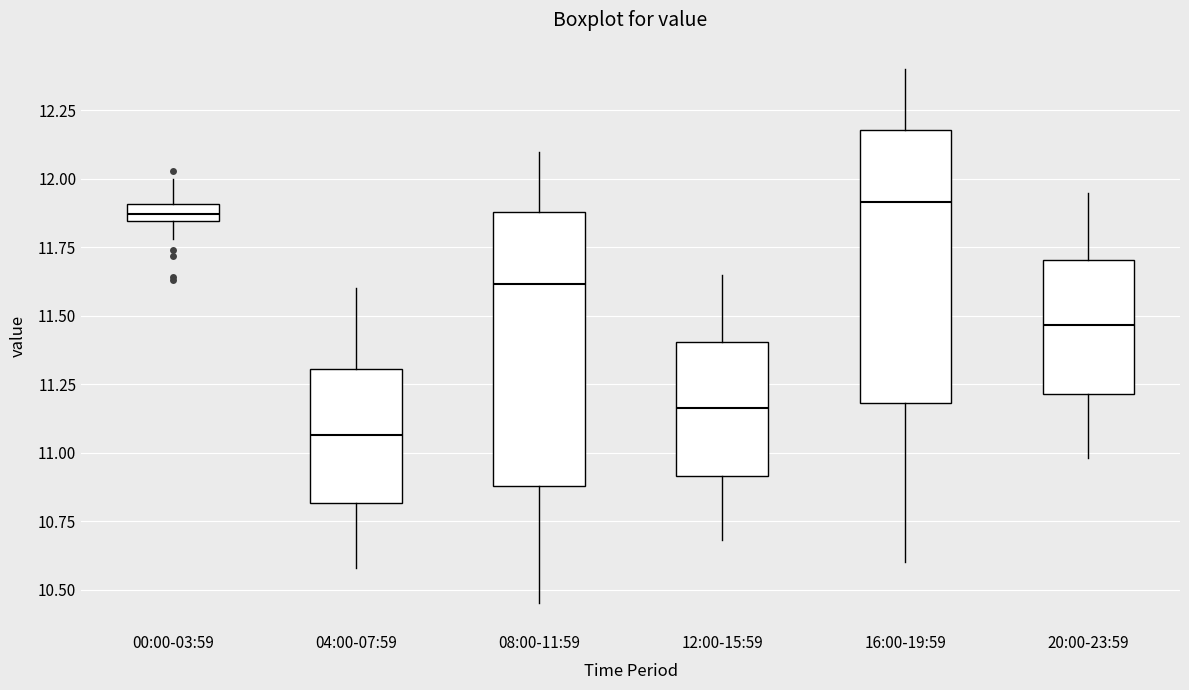

Where does the median line of the box for 08:00-11:59 sit on the y-axis? The values are not printed on the chart, so give them approximately, as read against the axis.

11.60